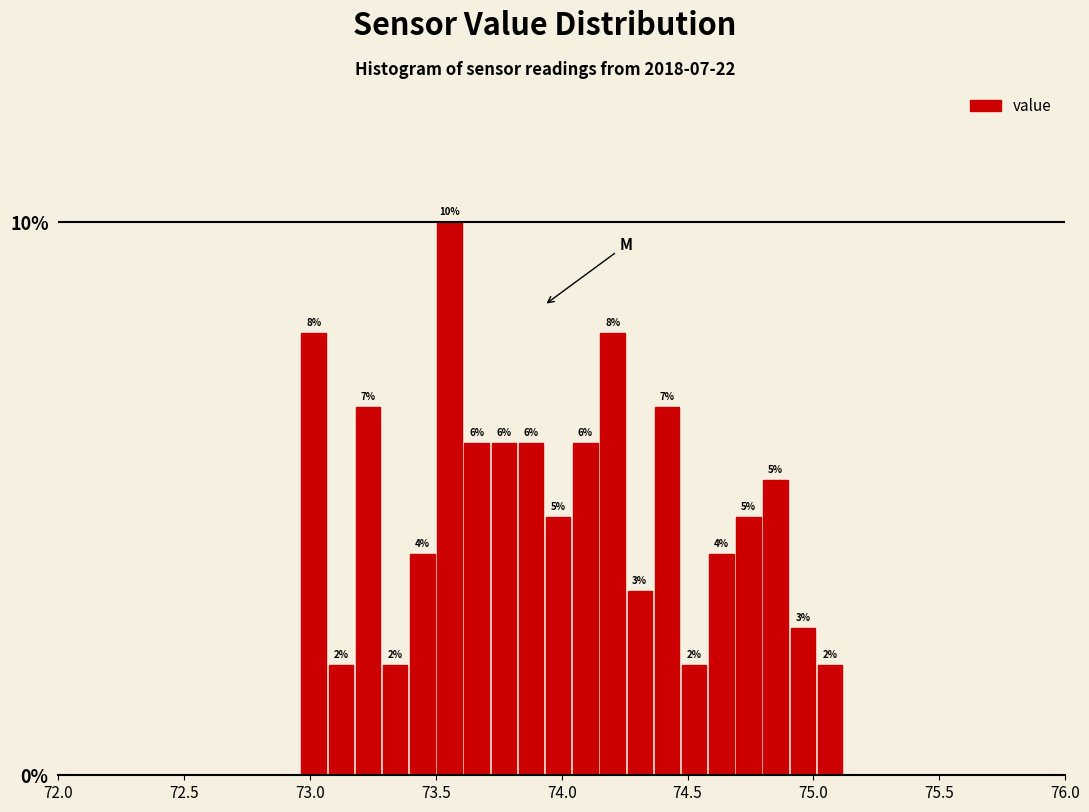

Around what value on the x-axis is the tallest bar? Give the approximate position of its centre, as read against the axis.

73.55